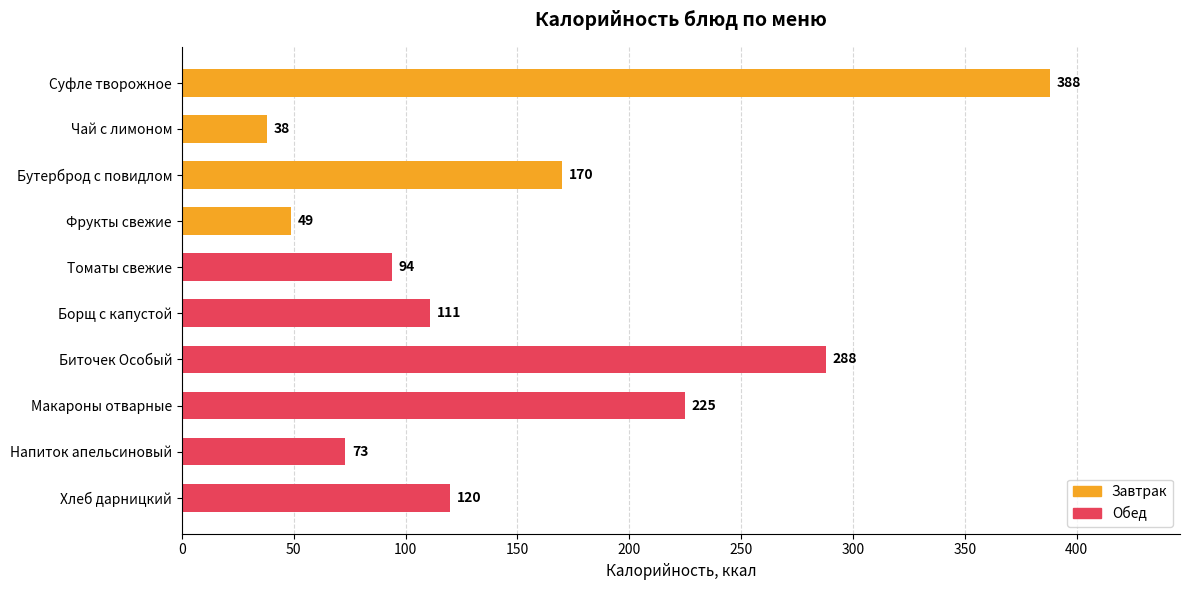

Rank the categories by value from highest to lowest.

Суфле творожное, Биточек Особый, Макароны отварные, Бутерброд с повидлом, Хлеб дарницкий, Борщ с капустой, Томаты свежие, Напиток апельсиновый, Фрукты свежие, Чай с лимоном